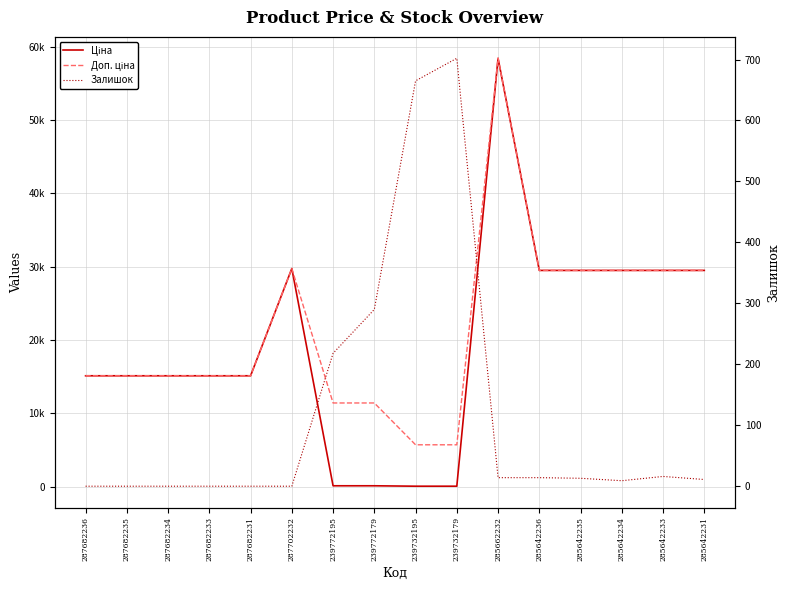

What is the sum of the Доп. ціна values at 287702232 and 287682231?

44867.2